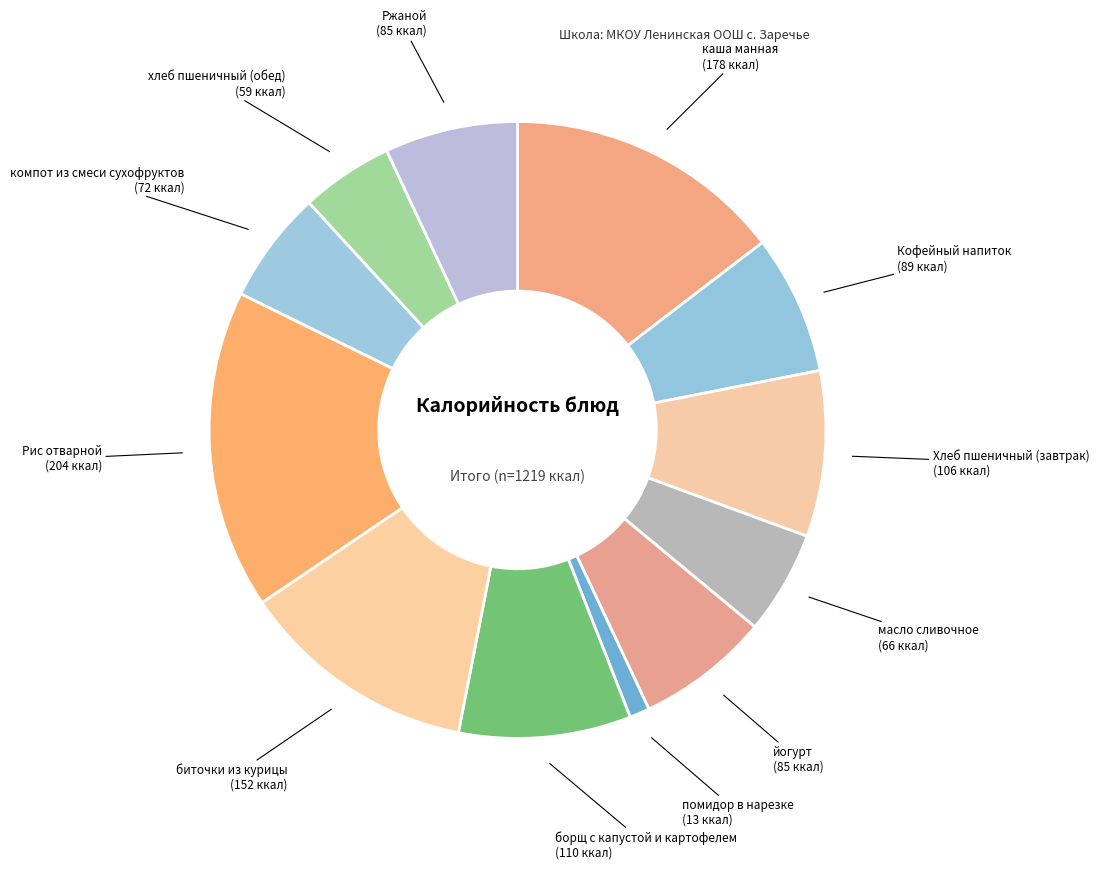

Count the number of slices in the pie.

12